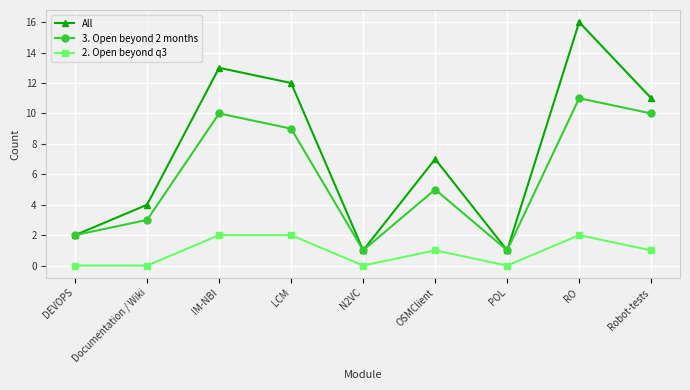

Reading left to right, list all the values displayed in this chart.

All: 2	4	13	12	1	7	1	16	11
3. Open beyond 2 months: 2	3	10	9	1	5	1	11	10
2. Open beyond q3: 0	0	2	2	0	1	0	2	1